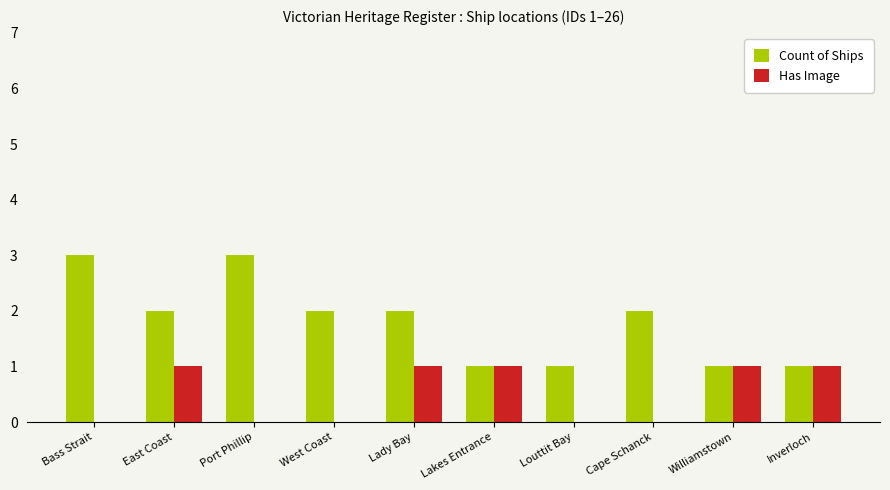

What are all the series names shown in the legend?

Count of Ships, Has Image